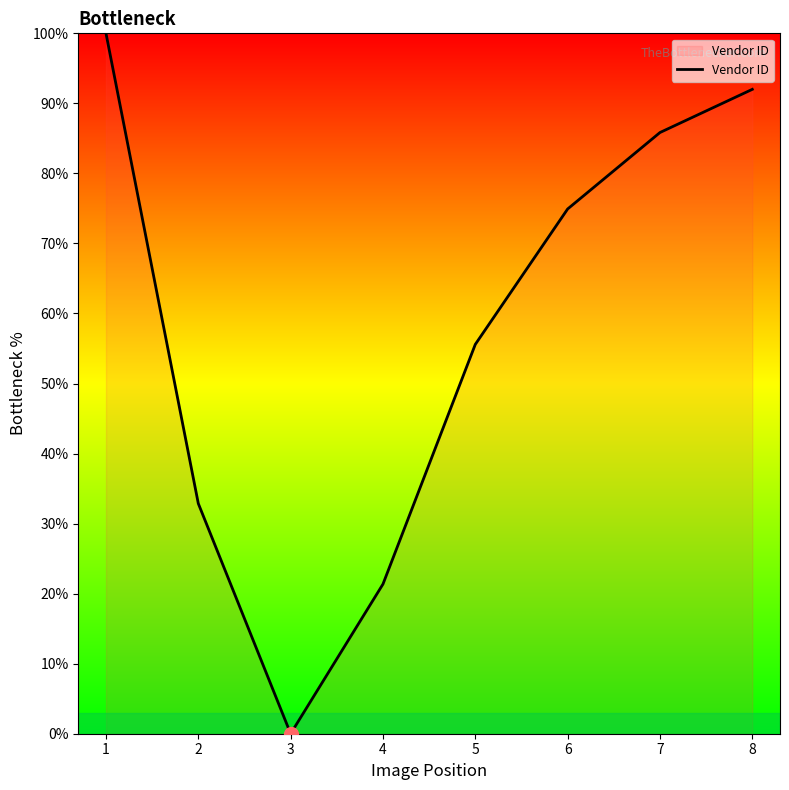

At which label is the value closest to 50?

5